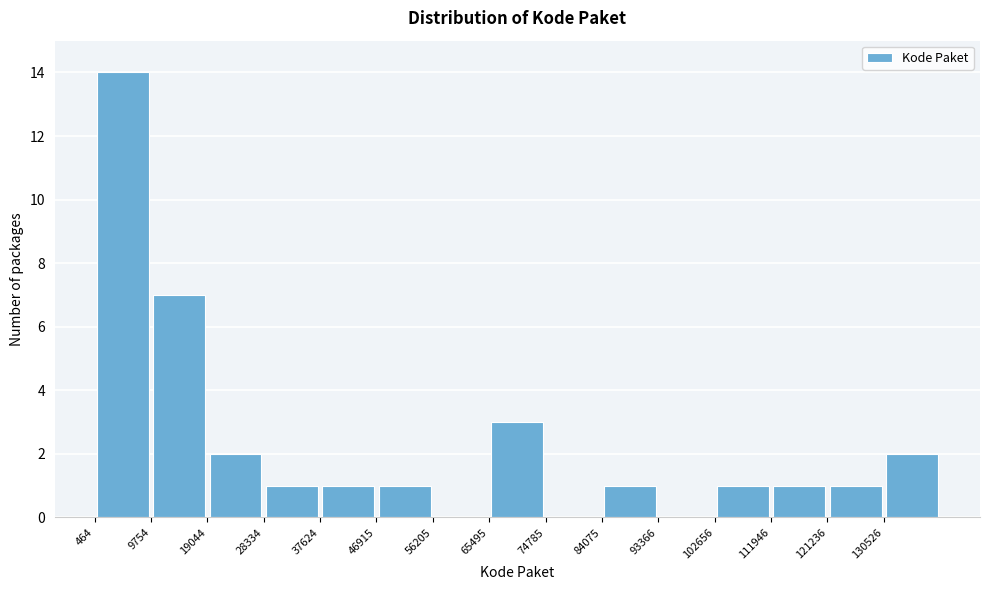

How tall is the bar that spans 0 to 10000 on the x-axis? Neither the bar edges nor the heights are printed on the chart, so give them approximately, as read against the axes.

14